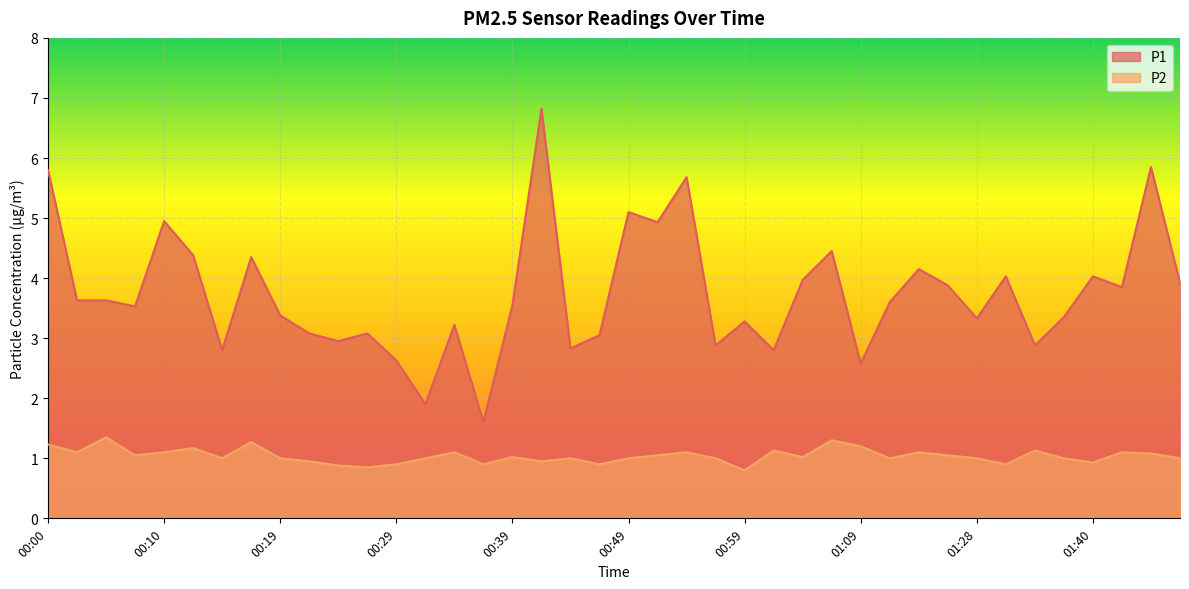

True or false: P2 and P1 intersect in this chart.

False